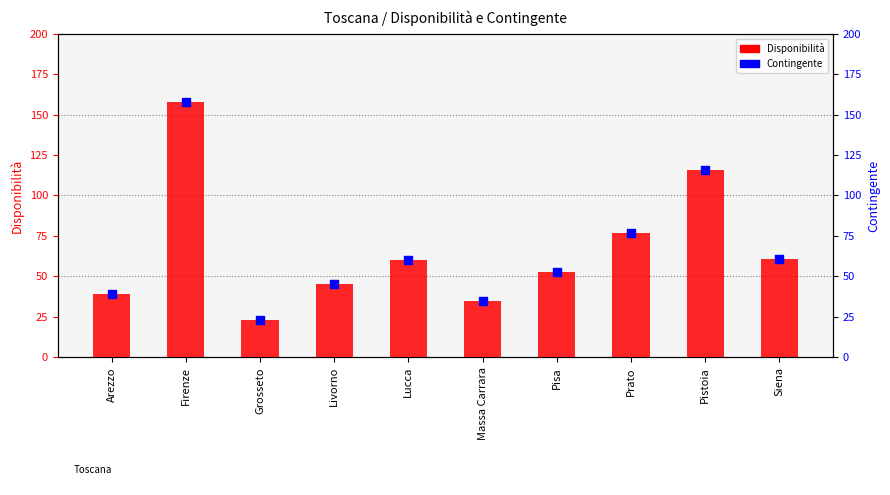

What is the total value across all series at Massa Carrara?

70